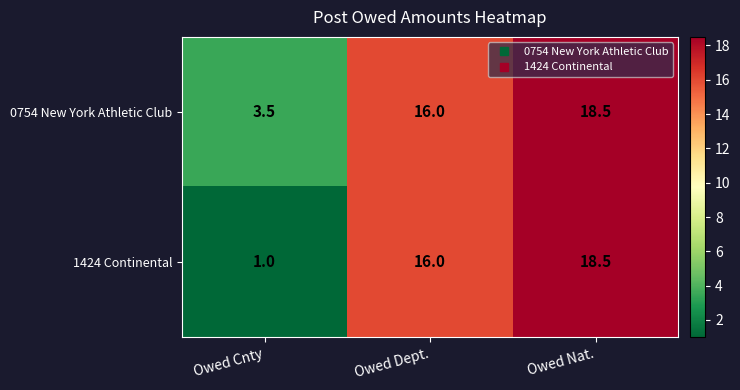

Reading left to right, what are all the values shown in this chart?

0754 New York Athletic Club: 3.5	16.0	18.5
1424 Continental: 1.0	16.0	18.5